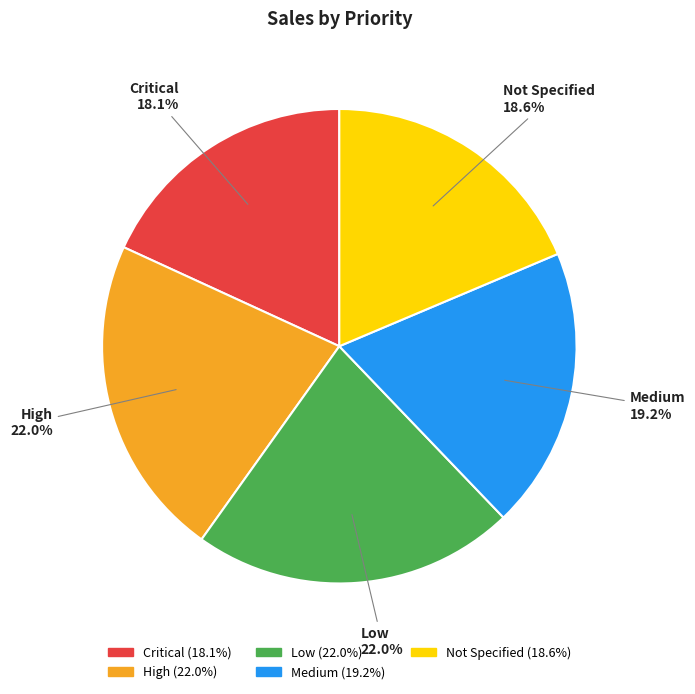

Count the number of slices in the pie.

5